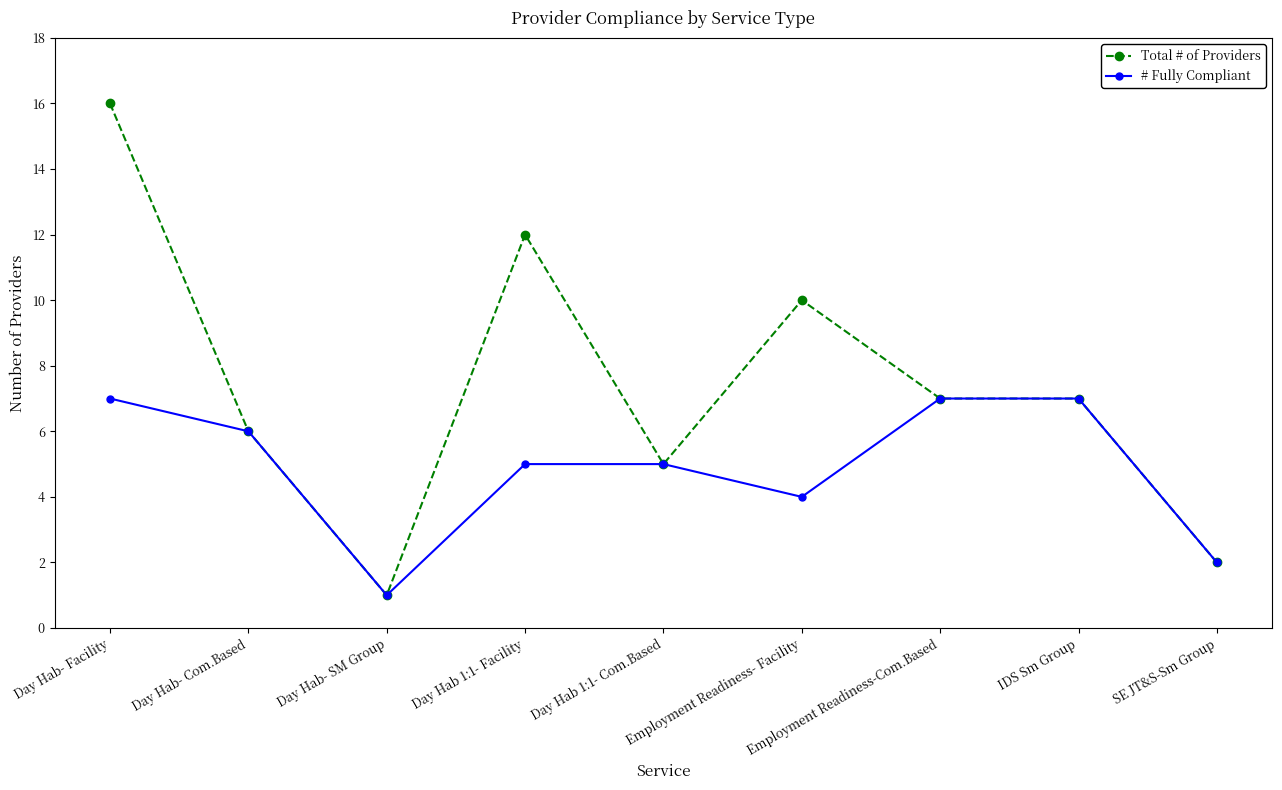

The # Fully Compliant series shows 2 at SE JT&S-Sm Group. True or false?

True